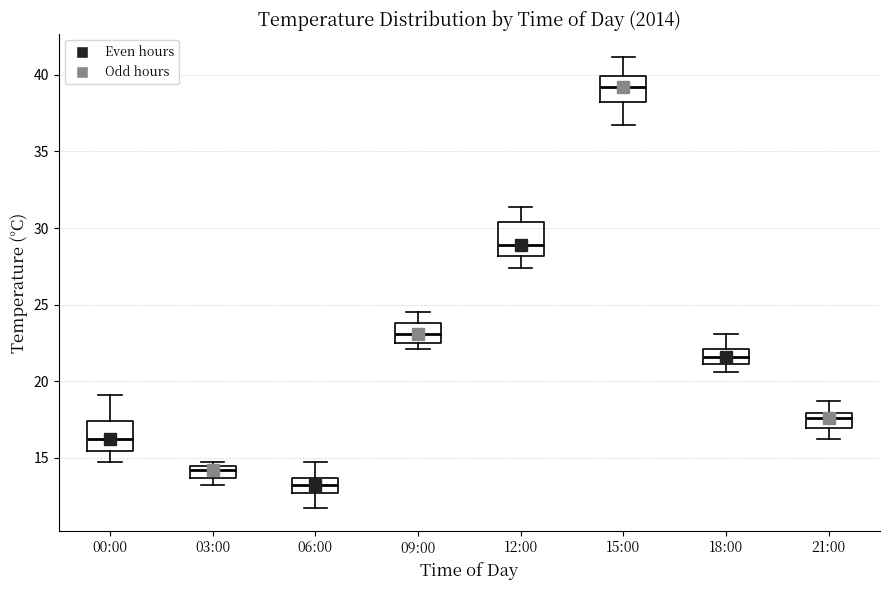

Which box's median line is the lowest?

06:00